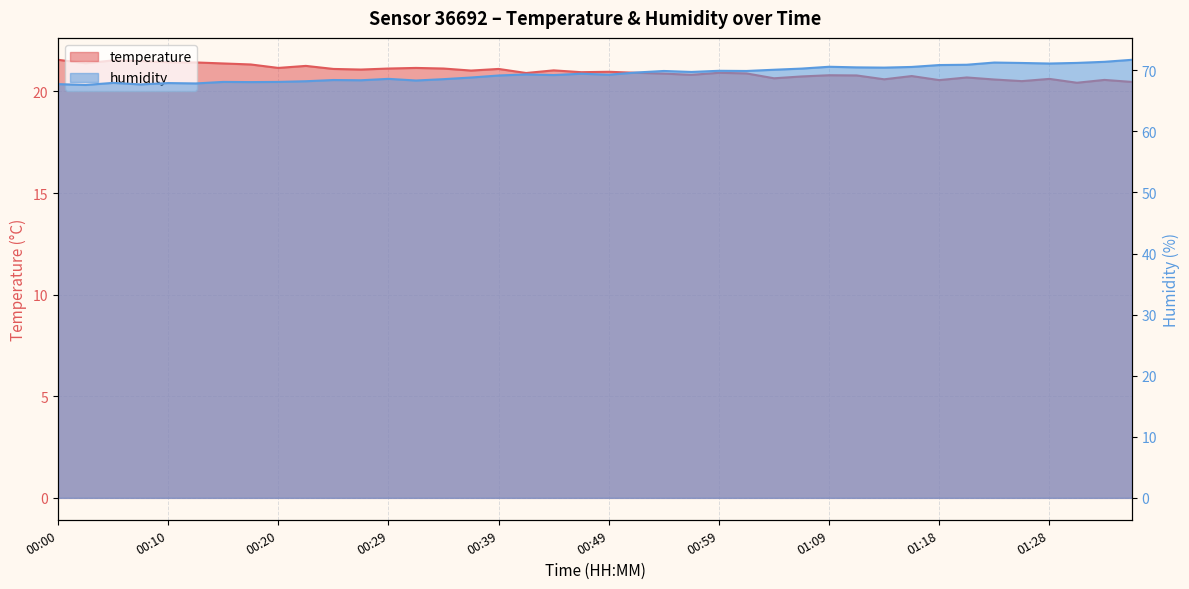

True or false: humidity and temperature cross at least once.

False